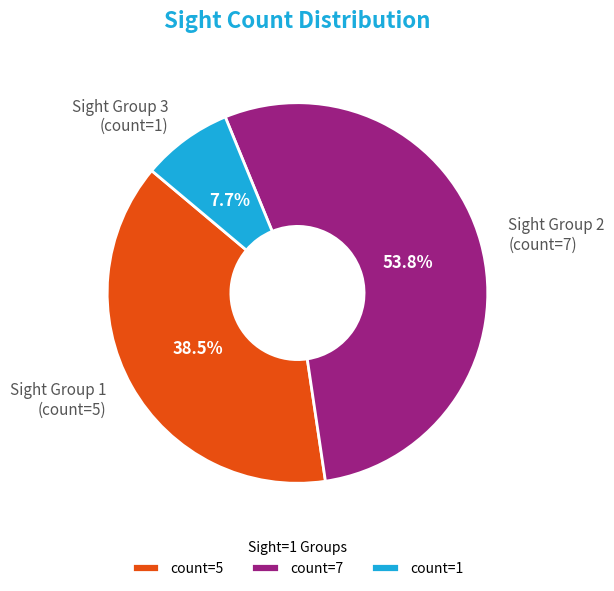

Between Sight Group 1 (count=5) and Sight Group 3 (count=1), which is larger?

Sight Group 1 (count=5)